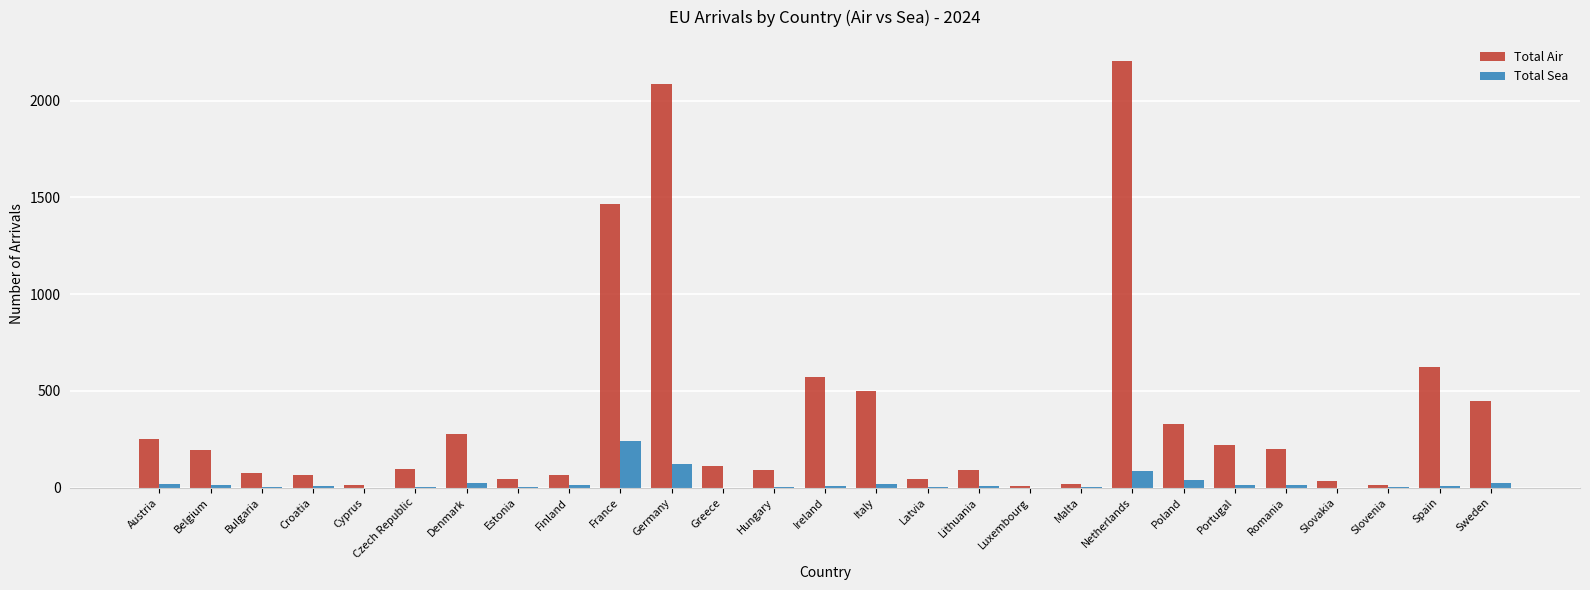

The Total Air series shows 329 at Austria. True or false?

False